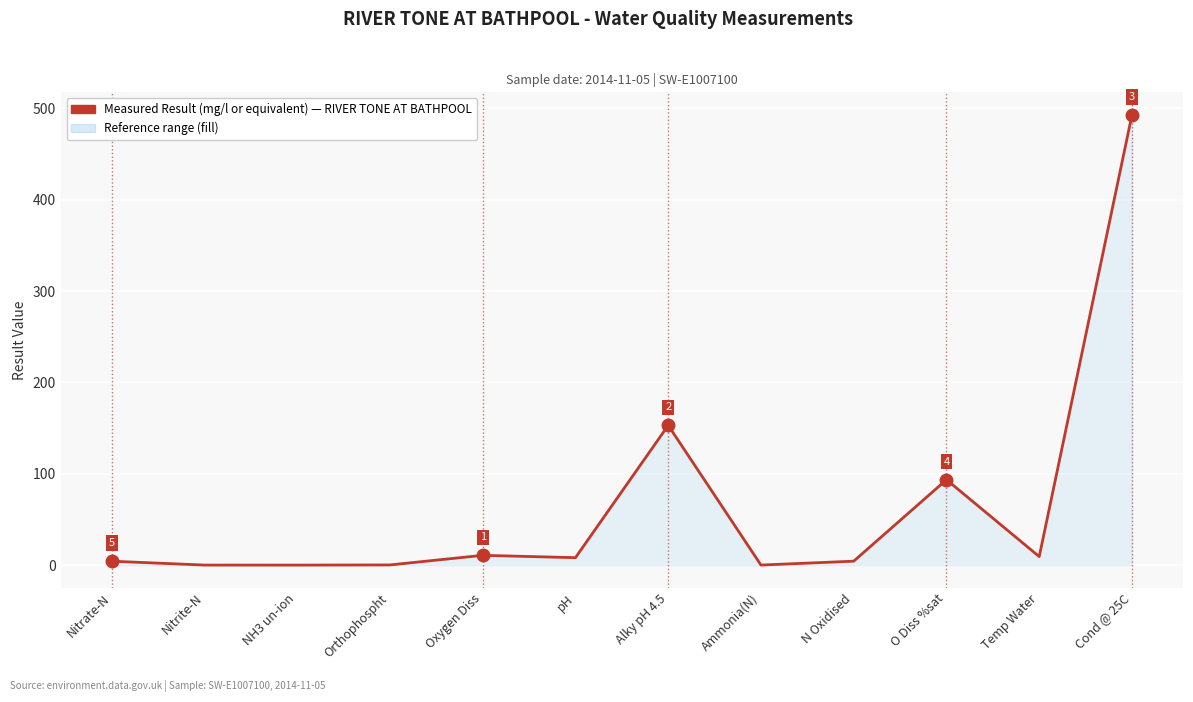

True or false: the data shows 493.0 at Cond @ 25C.

True